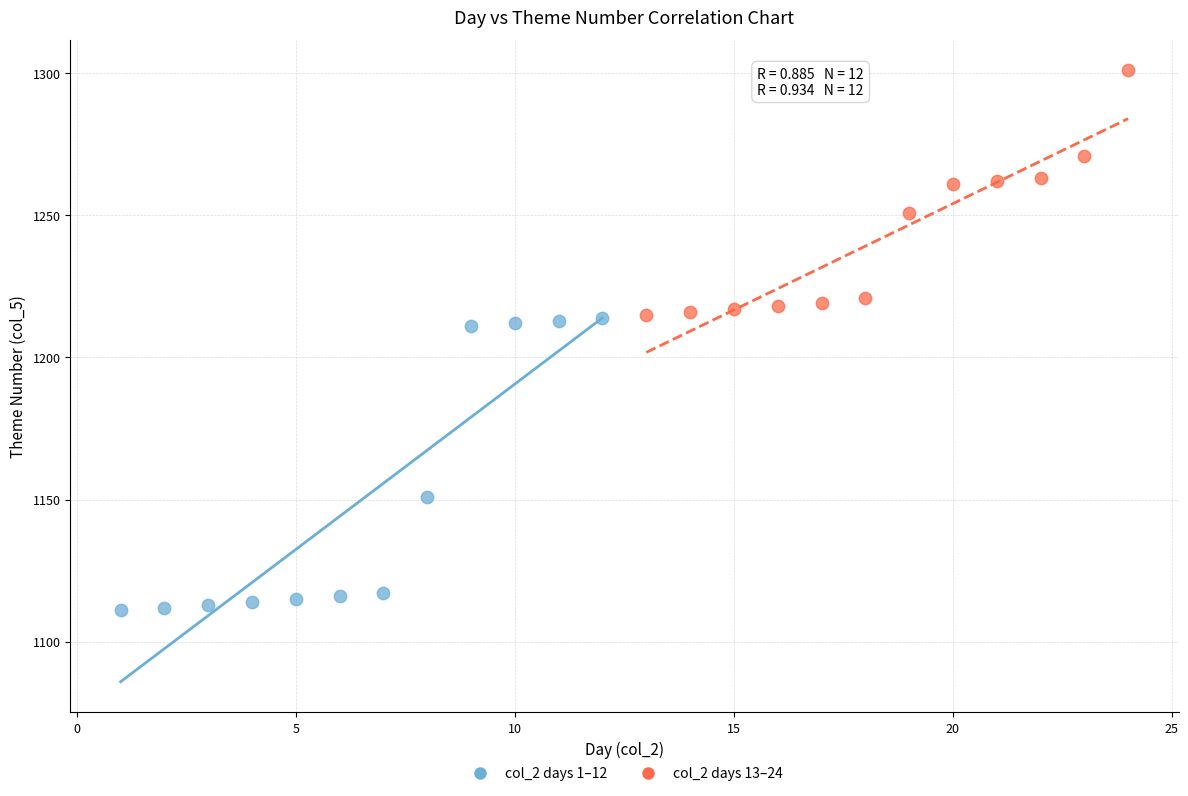

Which series reaches the maximum Y coordinate?

col_2 days 13–24